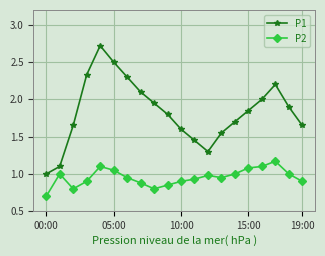

Which series has the widest spread of values?

P1